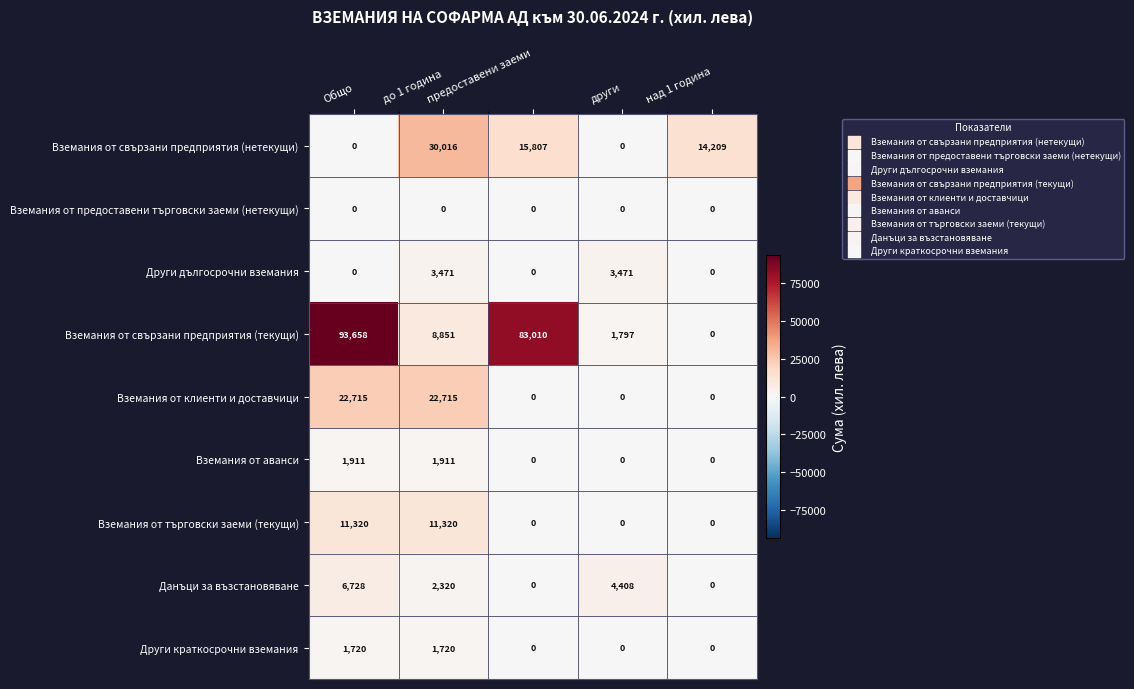

Which series has the widest spread of values?

Вземания от свързани предприятия (текущи)